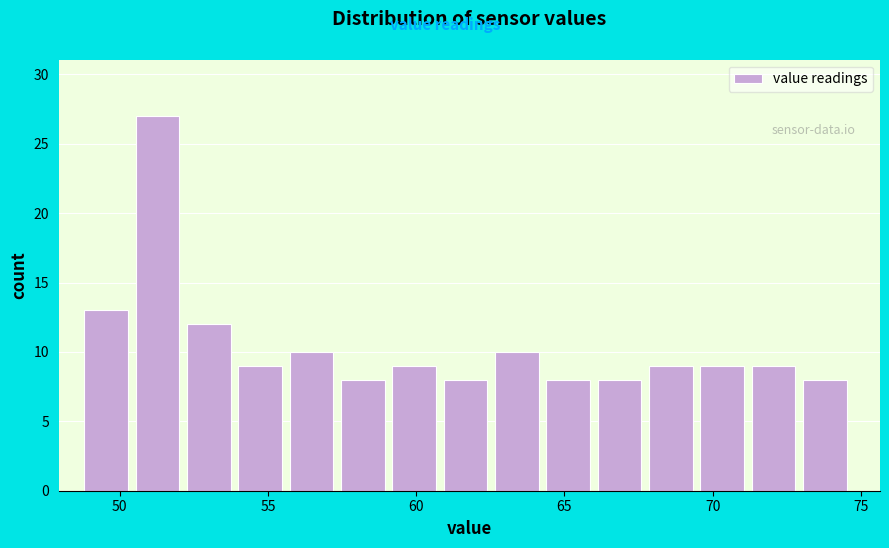

Around what value on the x-axis is the tallest bar? Give the approximate position of its centre, as read against the axis.

51.5